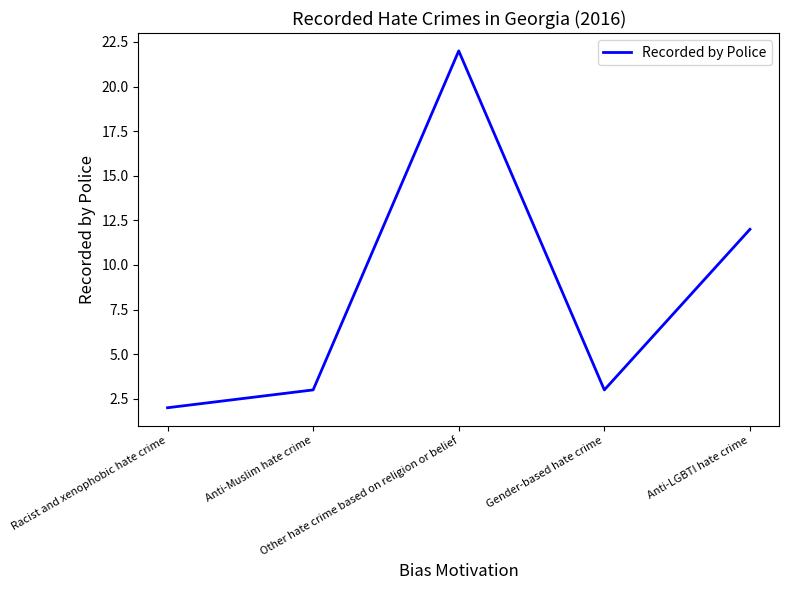

Reading left to right, list all the values displayed in this chart.

2	3	22	3	12